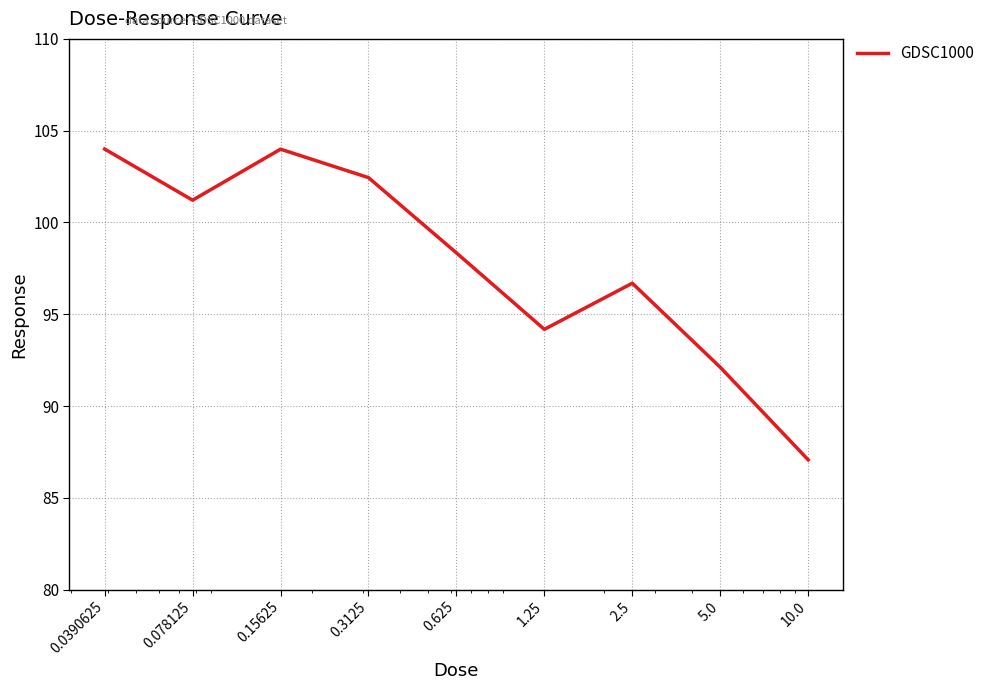

Reading right to left, what are all the values shown in this chart?

87.1	92.1	96.7	94.2	98.3	102.4	104.0	101.2	104.0